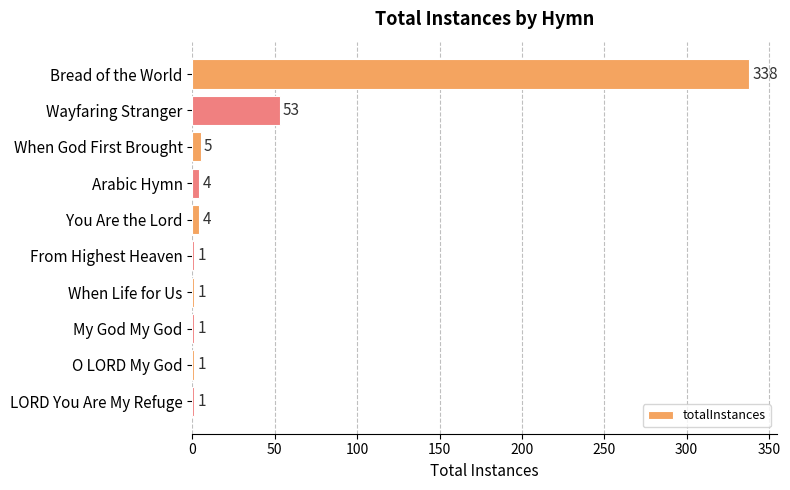

Reading top to bottom, extract all data points from this chart.

Bread of the World=338	Wayfaring Stranger=53	When God First Brought=5	Arabic Hymn=4	You Are the Lord=4	From Highest Heaven=1	When Life for Us=1	My God My God=1	O LORD My God=1	LORD You Are My Refuge=1